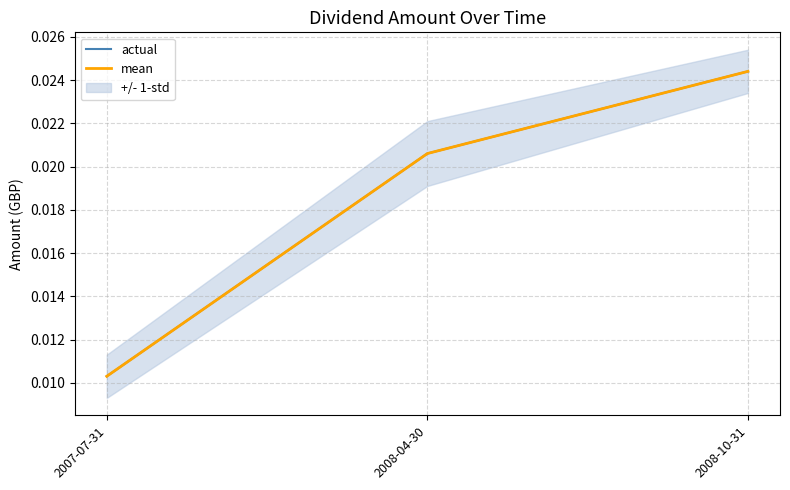

Reading left to right, extract all data points from this chart.

actual: 2007-07-31=0.0	2008-04-30=0.0	2008-10-31=0.0
mean: 2007-07-31=0.0	2008-04-30=0.0	2008-10-31=0.0